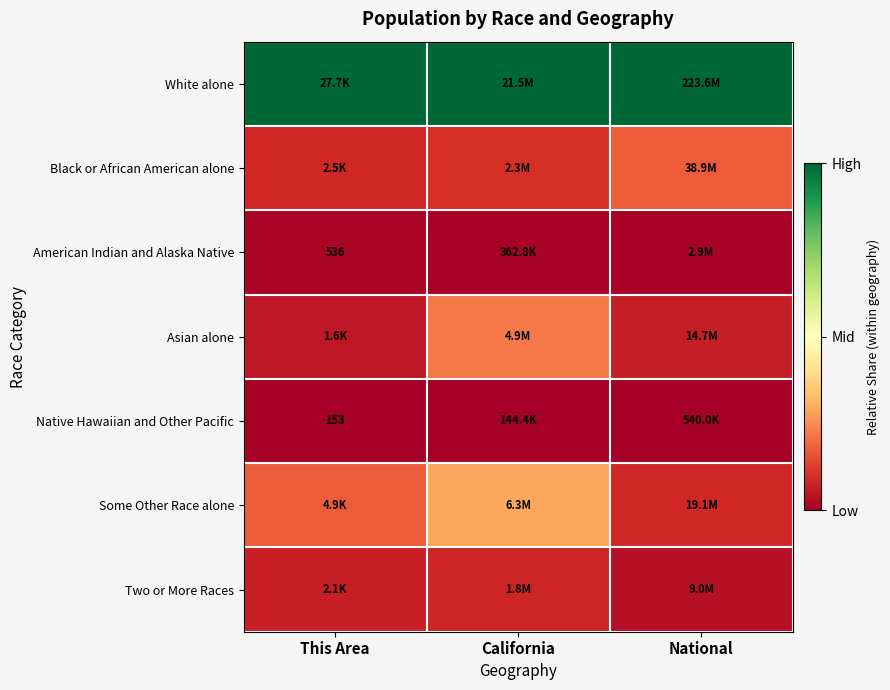

Rank the series by their maximum value, from highest to lowest.

White alone, Some Other Race alone, Asian alone, Black or African American alone, Two or More Races, American Indian and Alaska Native, Native Hawaiian and Other Pacific